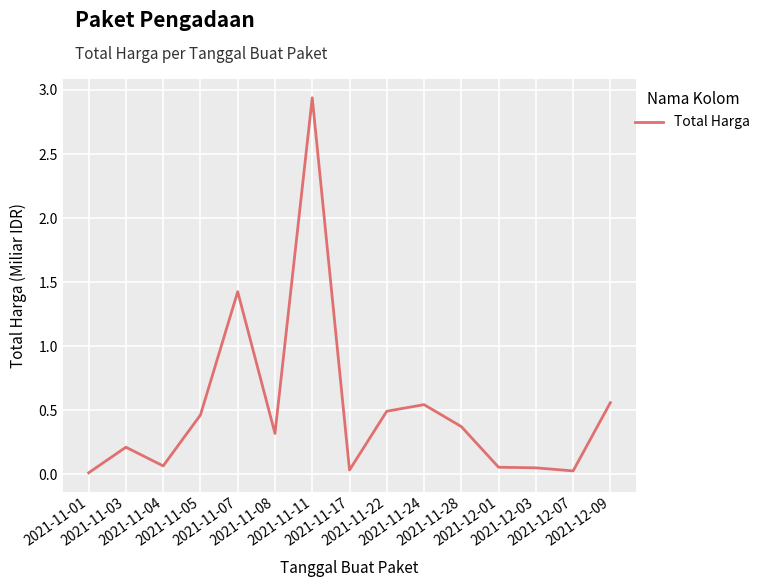

What is the sum of all values?

7.6